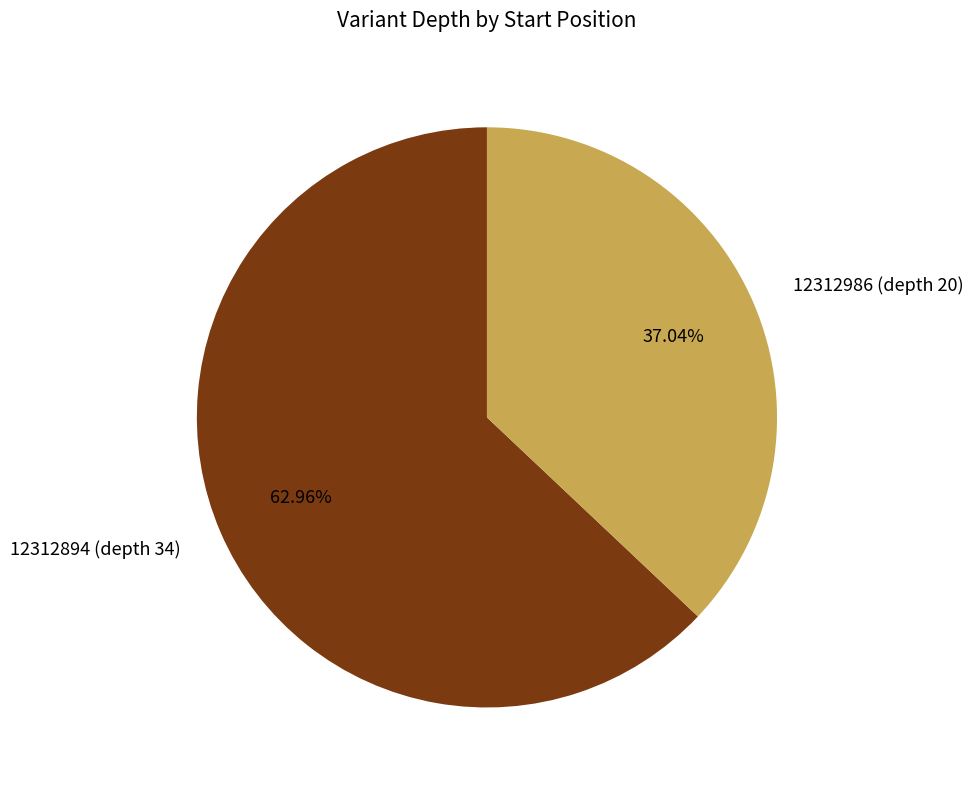

What percentage is NOT represented by 12312986 (depth 20)?

63.0%